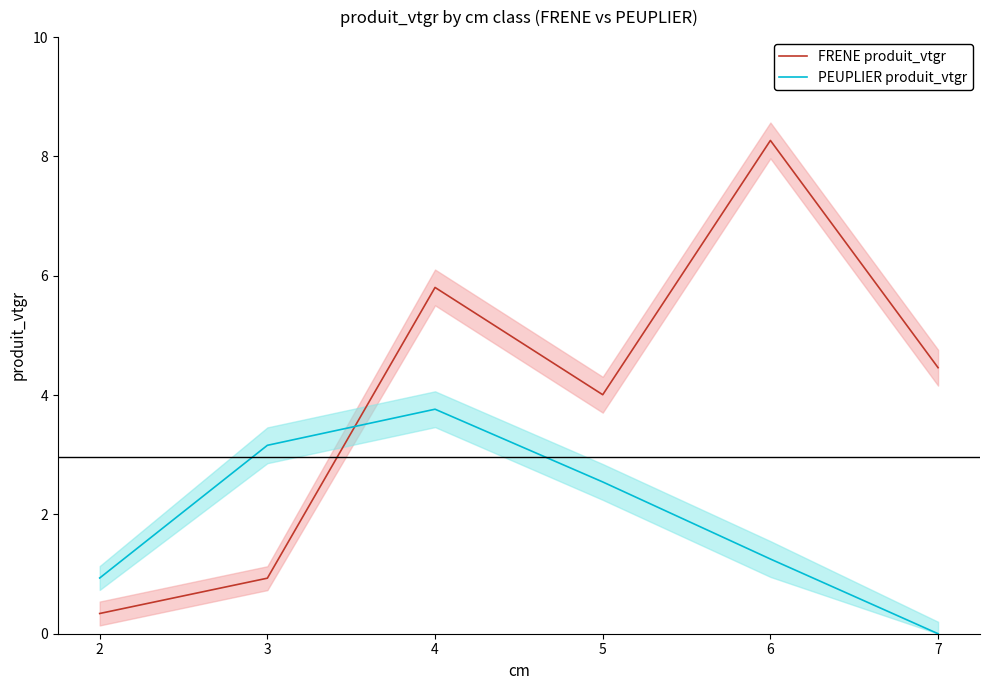

At which label does FRENE produit_vtgr reach its minimum?

2